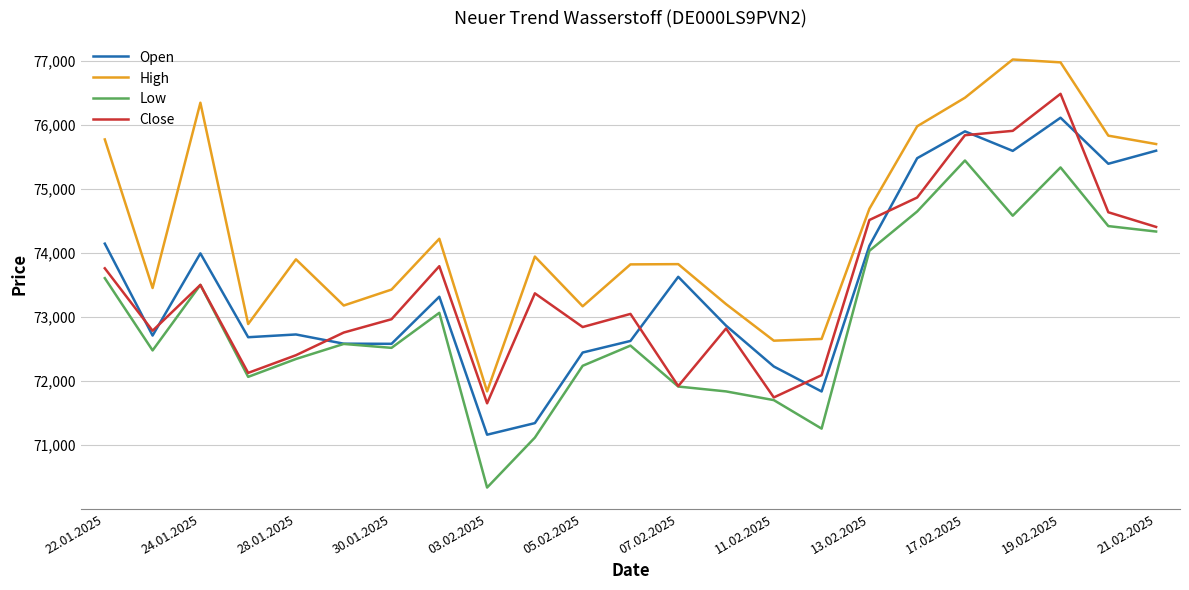

Rank the series by their maximum value, from lowest to highest.

Low, Open, Close, High